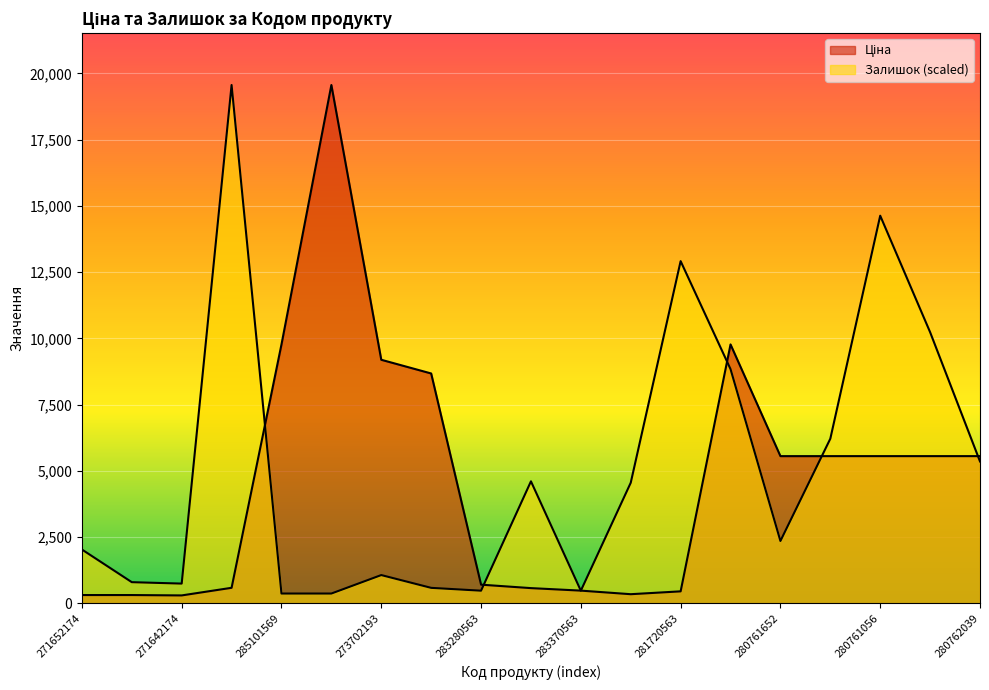

Read the Залишок value at 248922198.

589.6